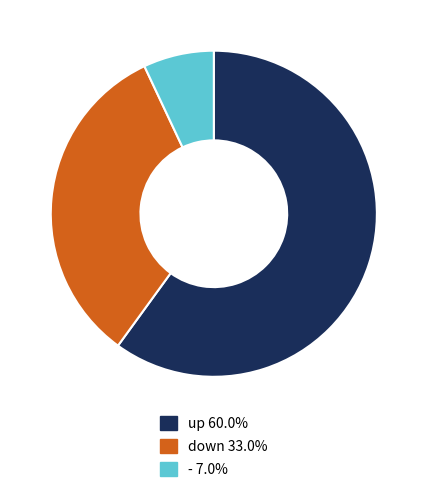

Which slice is the smallest?

-